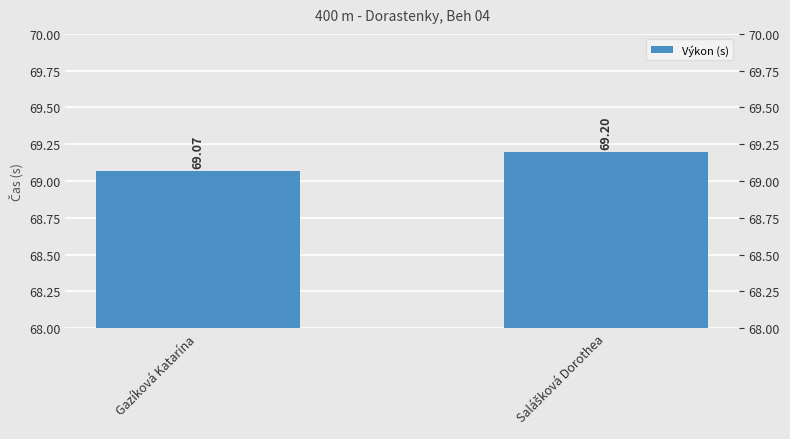

What is the change in value from Gazíková Katarína to Salášková Dorothea?

+0.1